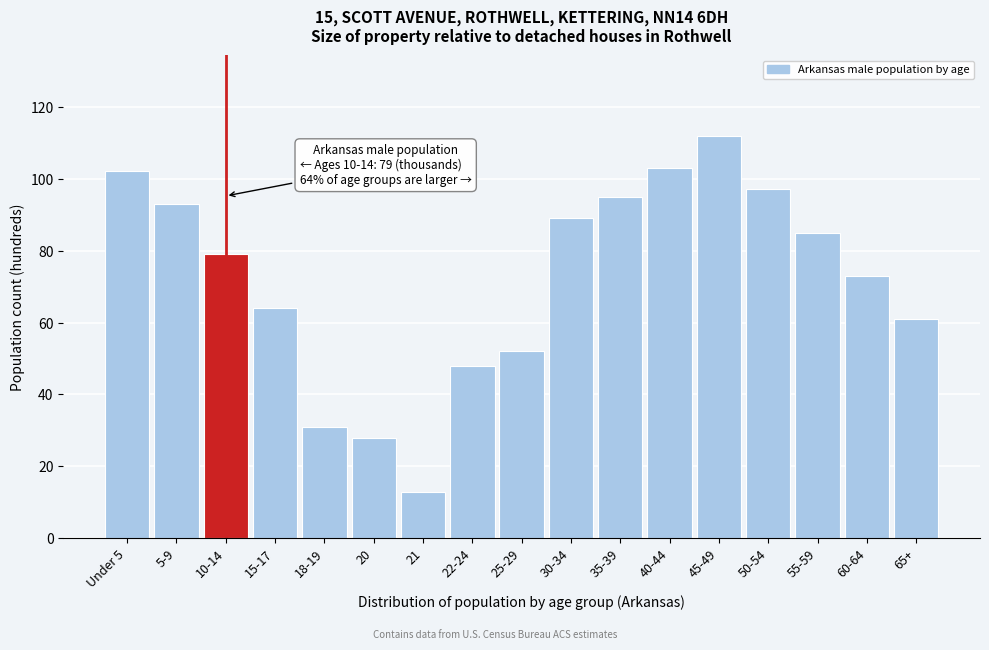

Reading right to left, extract all data points from this chart.

65+=61	60-64=73	55-59=85	50-54=97	45-49=112	40-44=103	35-39=95	30-34=89	25-29=52	22-24=48	21=13	20=28	18-19=31	15-17=64	10-14=79	5-9=93	Under 5=102